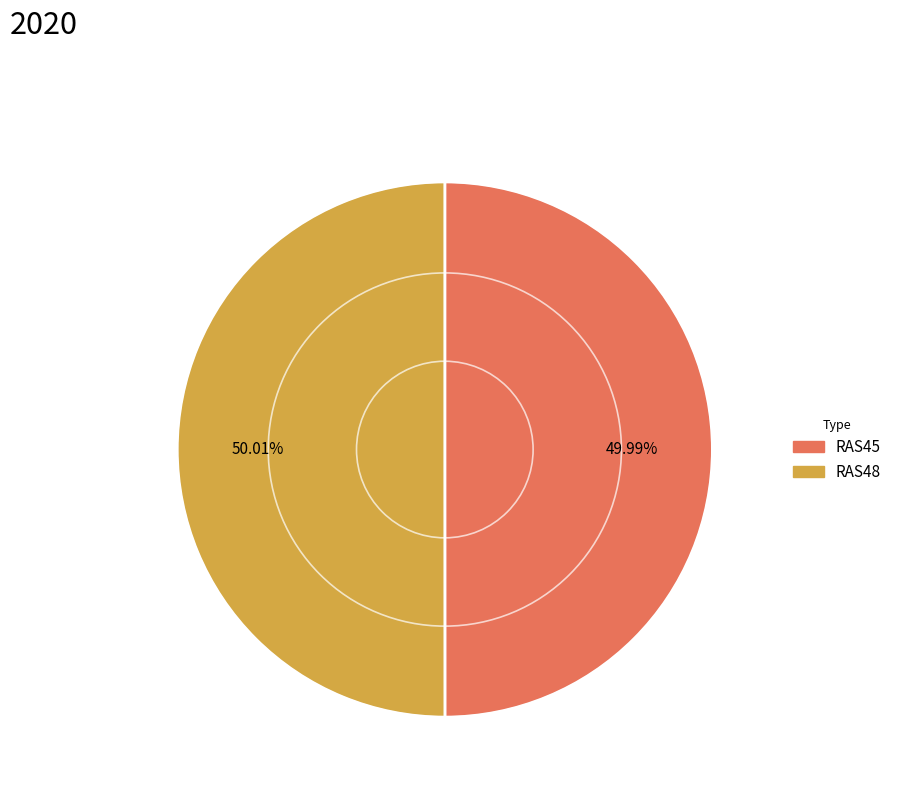

Approximately how many times larger is the value at RAS48 compared to RAS45?

1.0